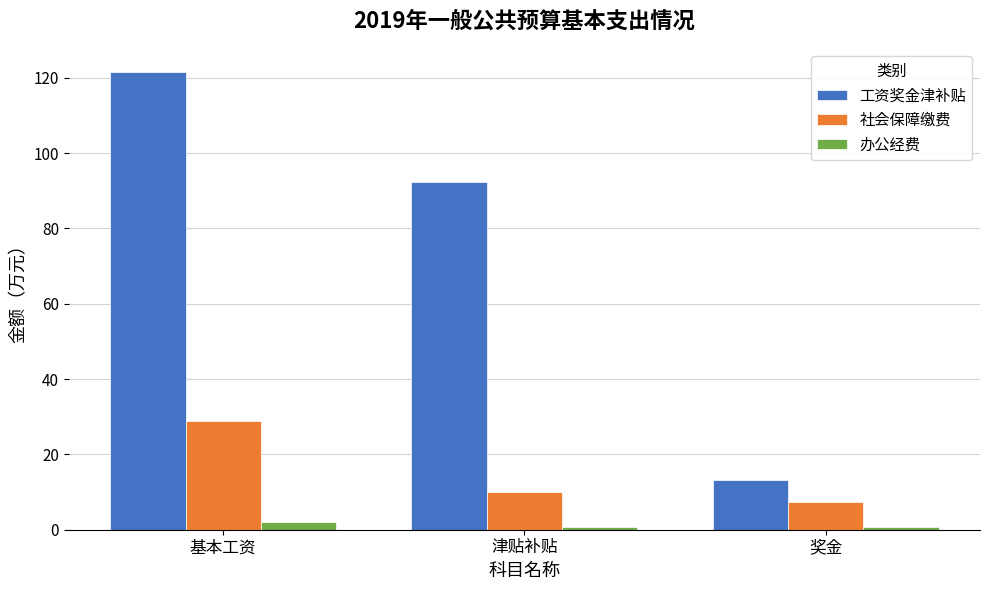

At which category does the chart reach its peak across all series?

基本工资